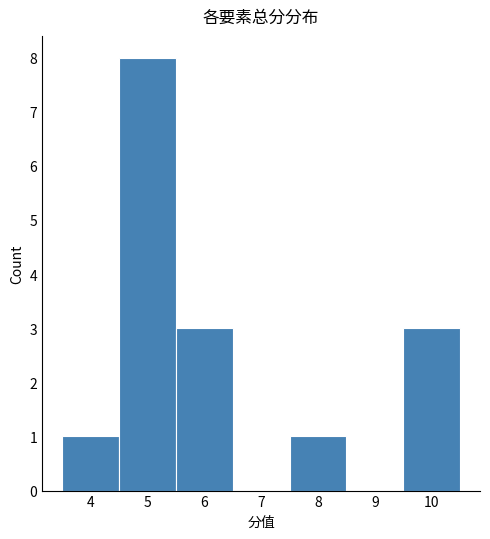

Reading left to right, transcribe this chart: for each bar, give the range it covers on the x-axis and its height. The values are not printed on the chart, so give them approximately, as read against the axis.

3.5 to 4.5: 1
4.5 to 5.5: 8
5.5 to 6.5: 3
6.5 to 7.5: 0
7.5 to 8.5: 1
8.5 to 9.5: 0
9.5 to 10.5: 3